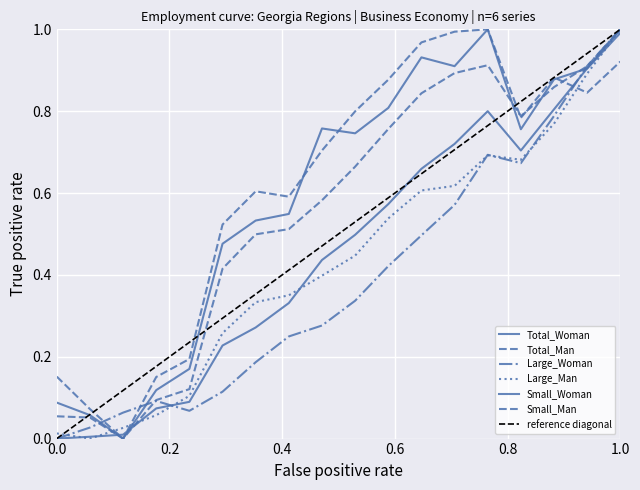

True or false: Large_Man has a value of 0.4 at 2019.

False